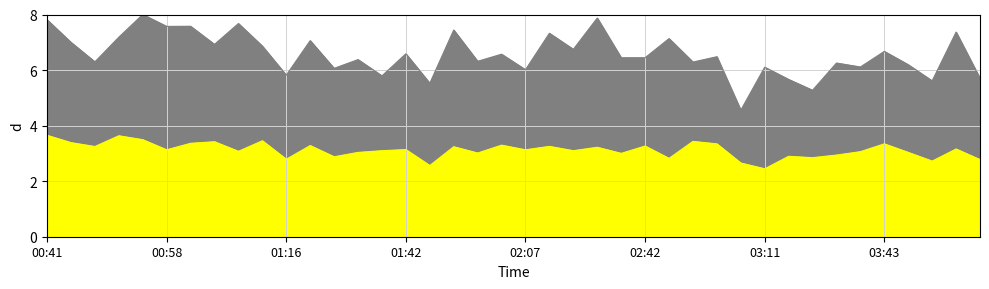

What is the sum of all P2 values?

124.6